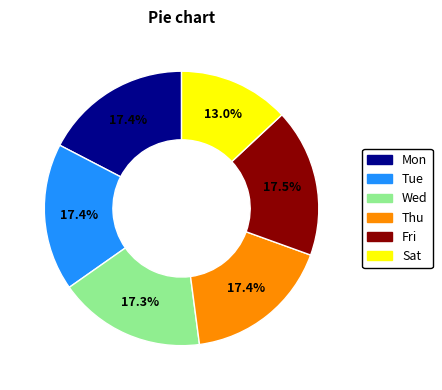

Is there any slice that represents more than half of the pie?

No